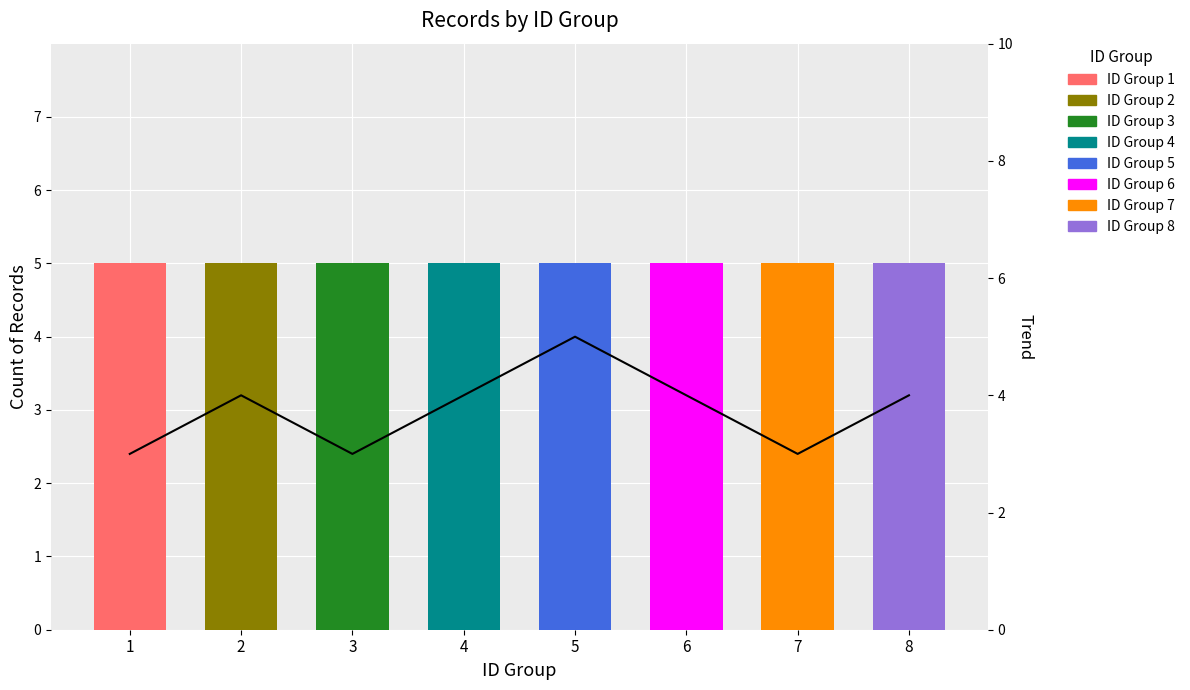

Where is the data nearest to the value 4?

2